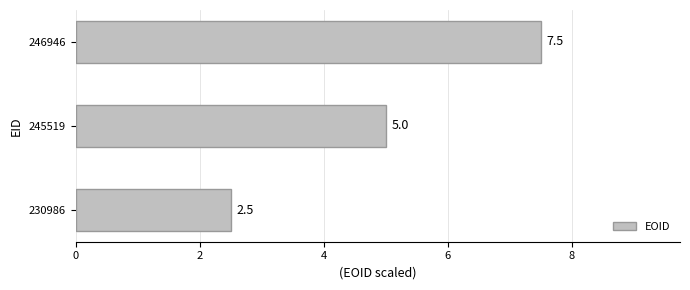

Are the bars grouped side by side (vs. stacked)?

No